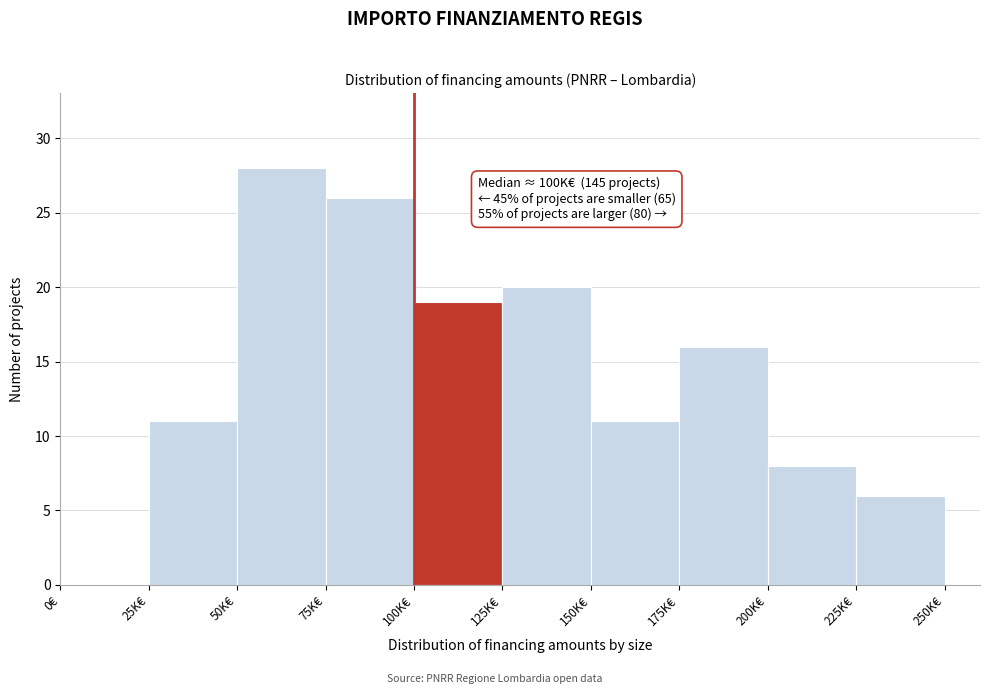

Reading left to right, what are all the values shown in this chart?

0€=0	25K€=11	50K€=28	75K€=26	100K€=19	125K€=20	150K€=11	175K€=16	200K€=8	225K€=6